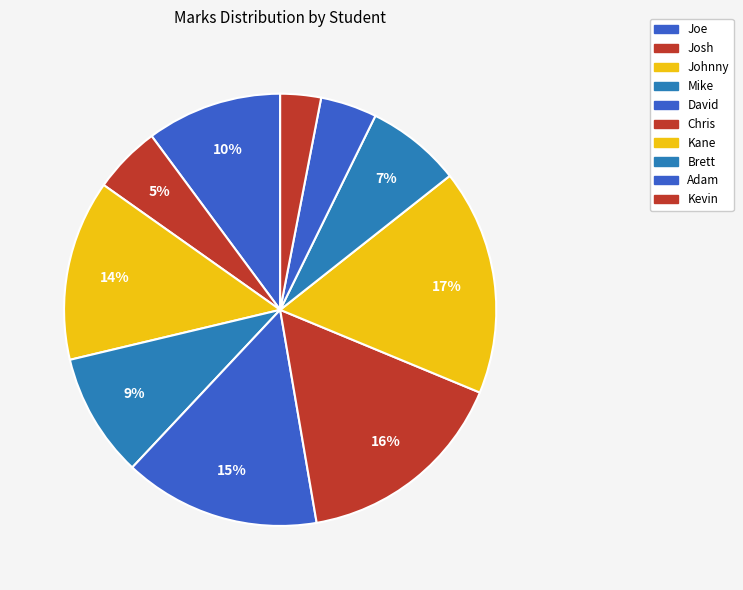

Is it true that Kane is 28% of the pie?

False